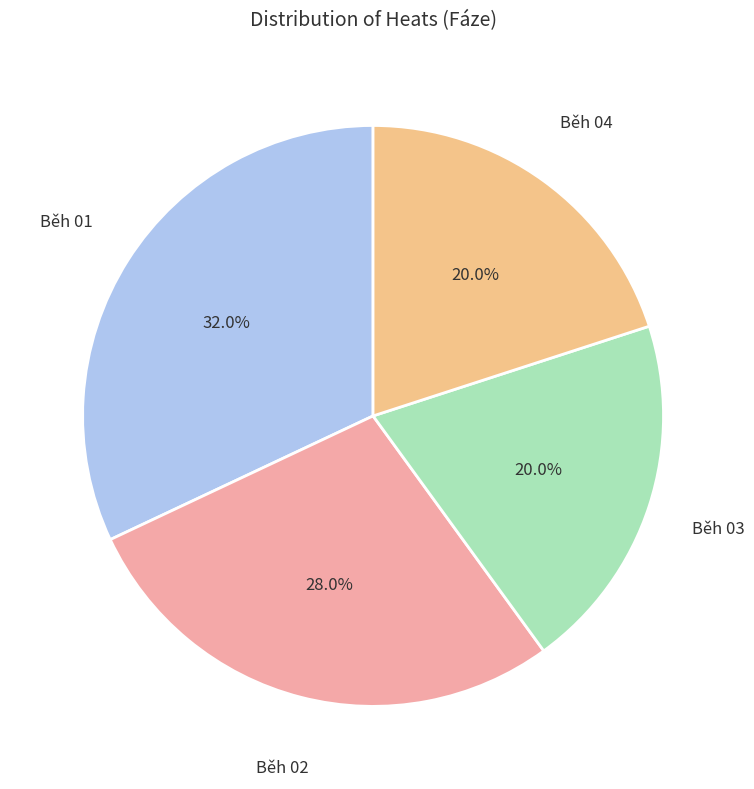

Is there a majority slice in this chart?

No